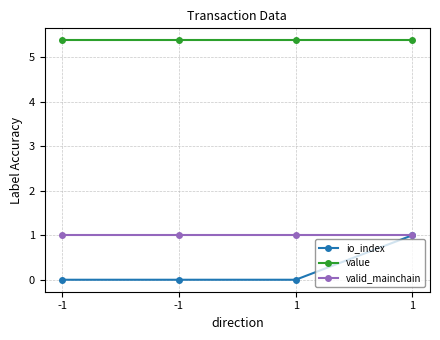

Is this an area chart (filled region under the line)?

No